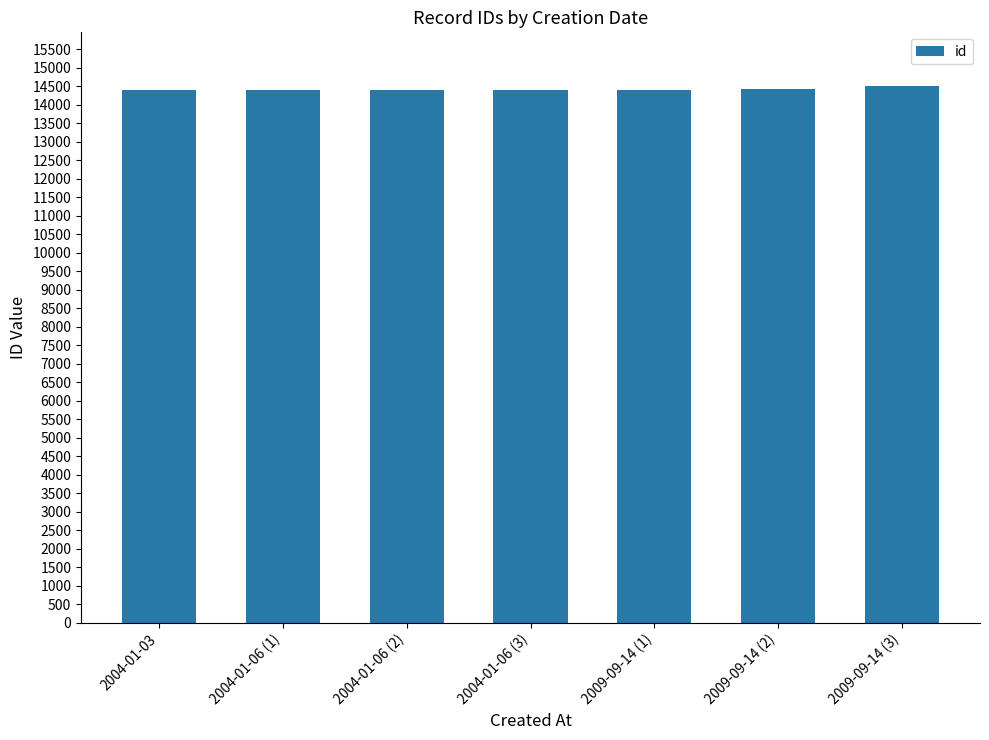

What is the sum of all values?

100881